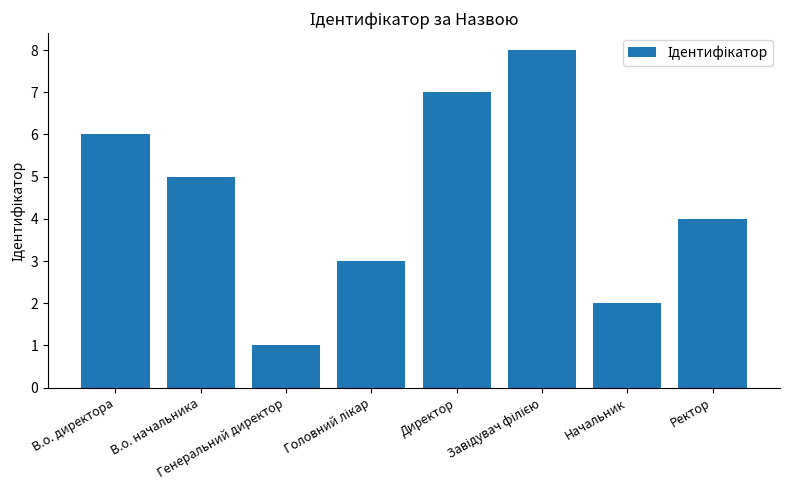

What is the greatest value displayed?

8